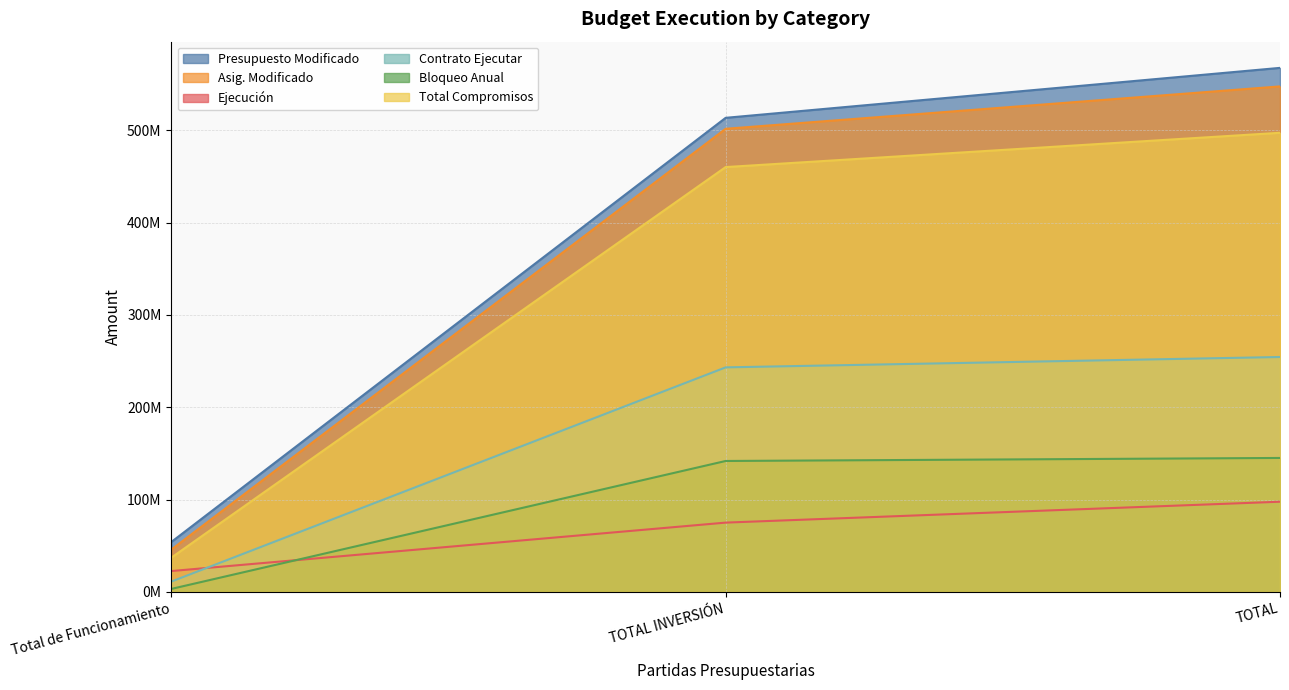

Which series has the largest range (max minus min)?

Presupuesto Modificado